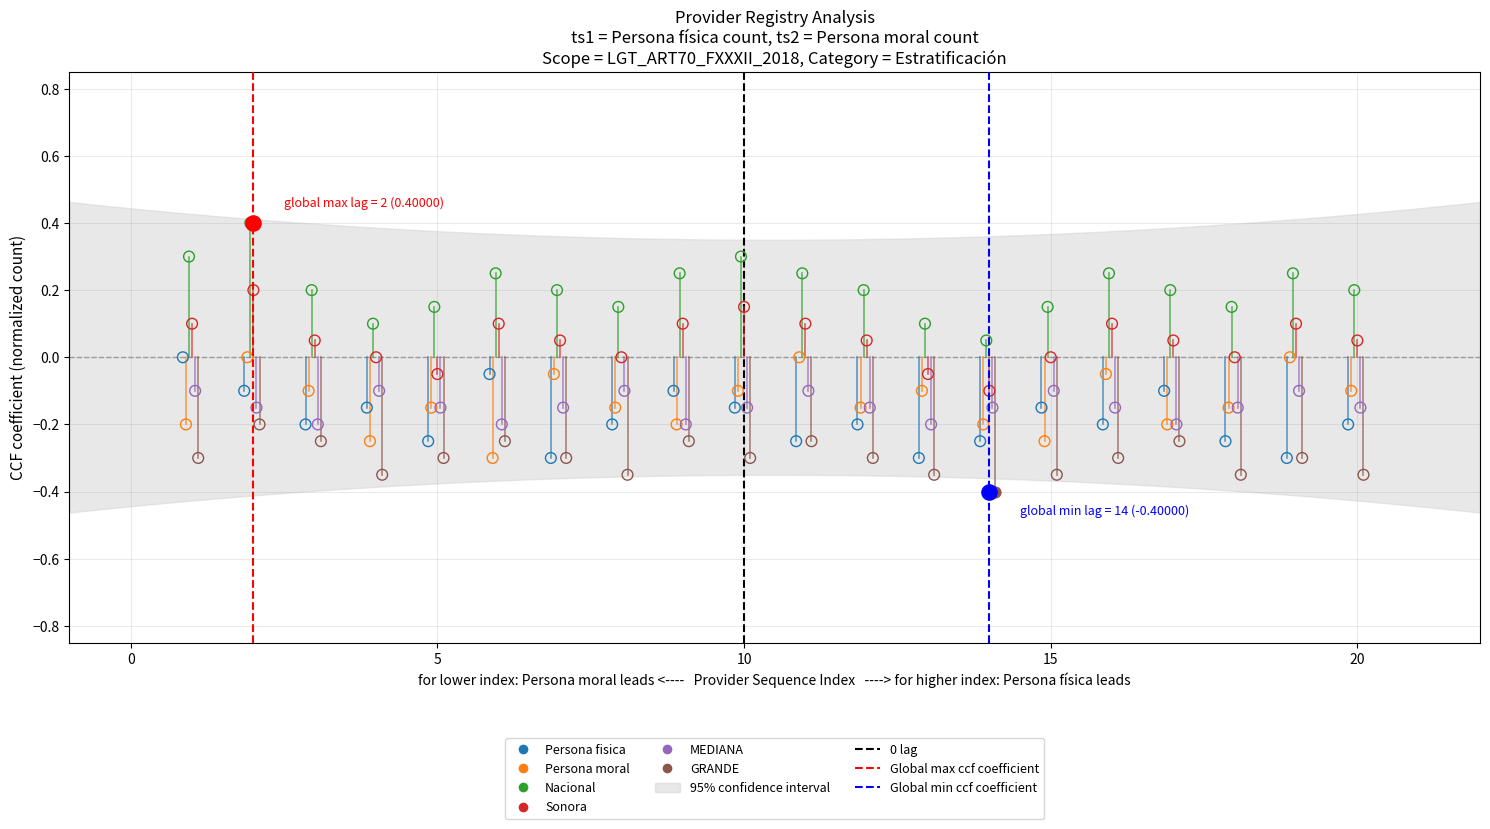

Which series contains the highest Y value?

Nacional